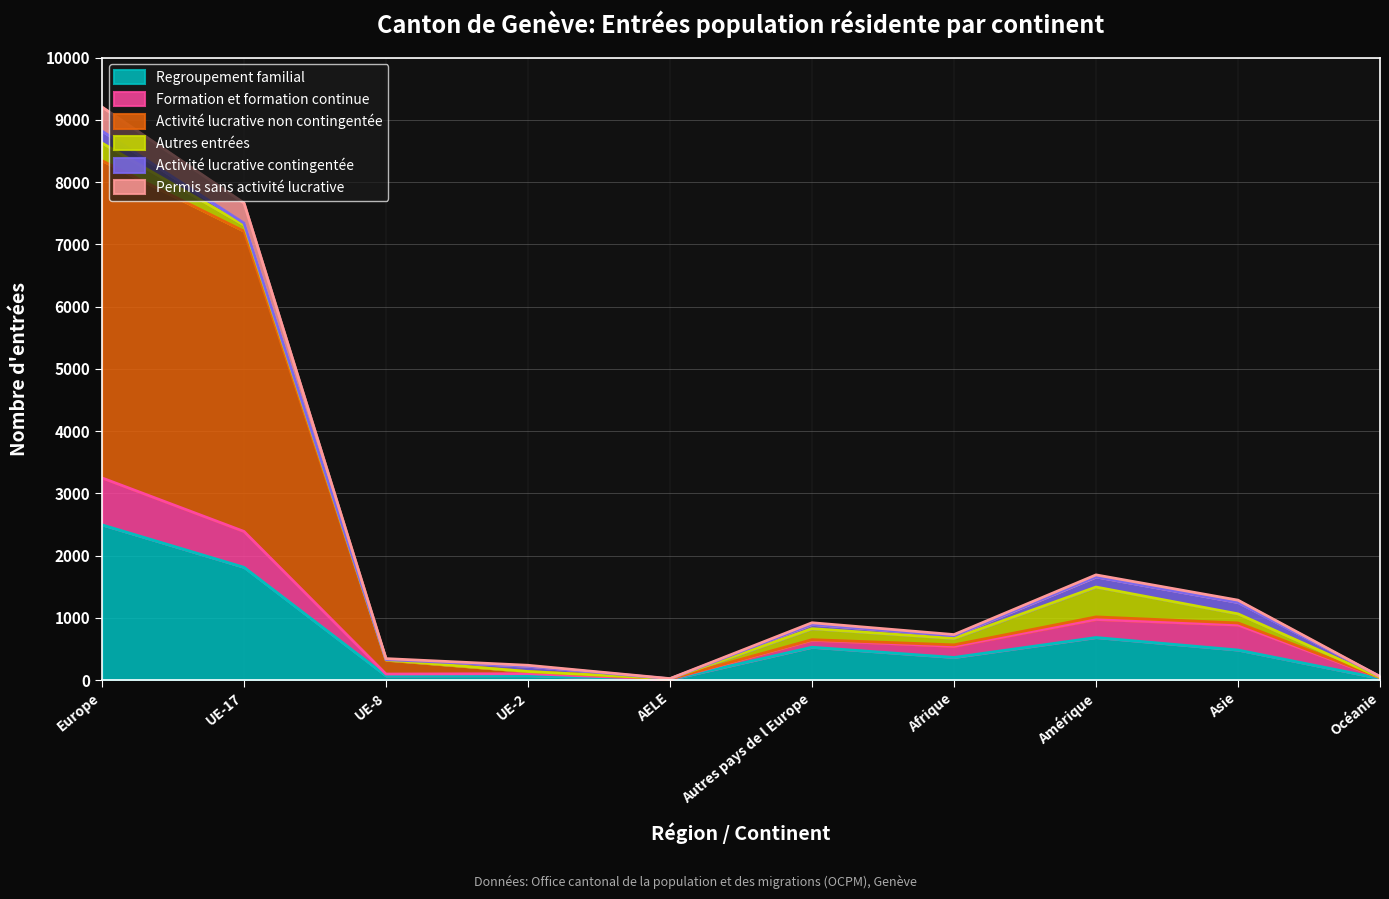

At which category is the sum across all series the highest?

Europe